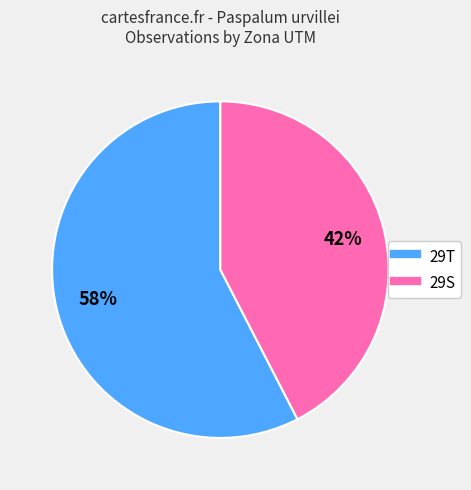

Is there any slice that represents more than half of the pie?

Yes